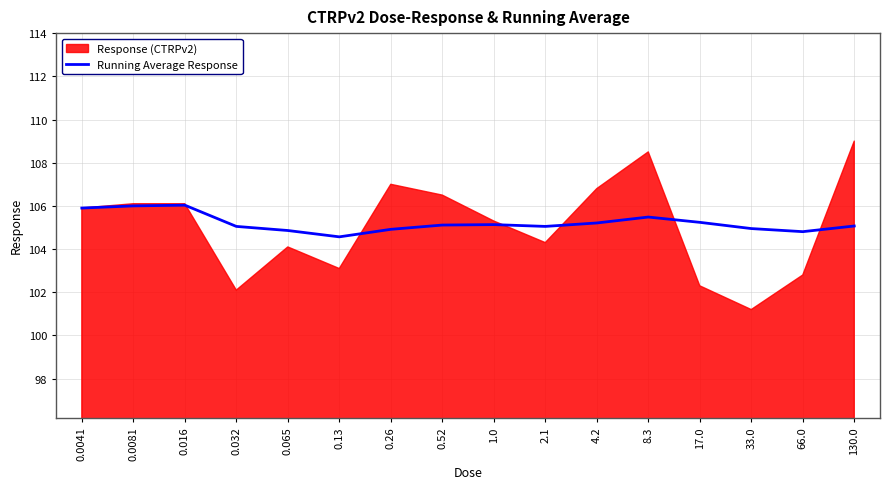

What is the value of the 1st point from the left?

105.9